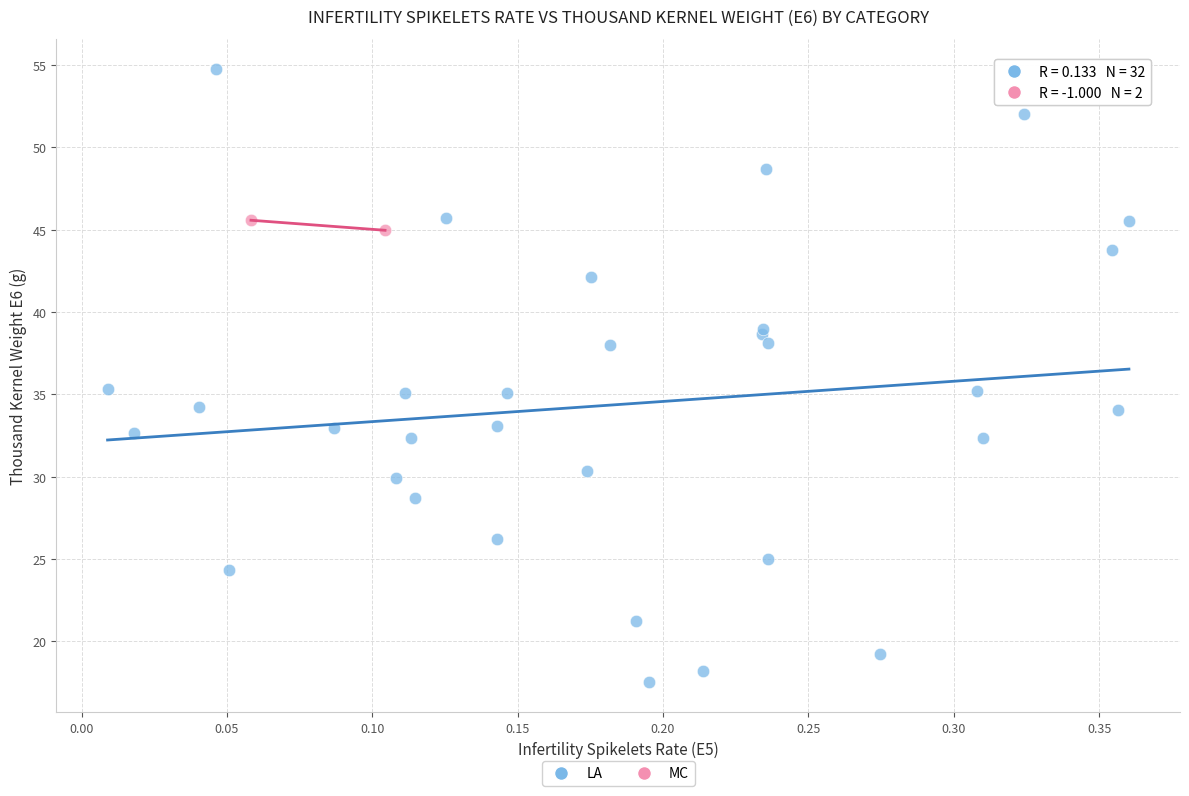

What are all the series names shown in the legend?

LA, MC